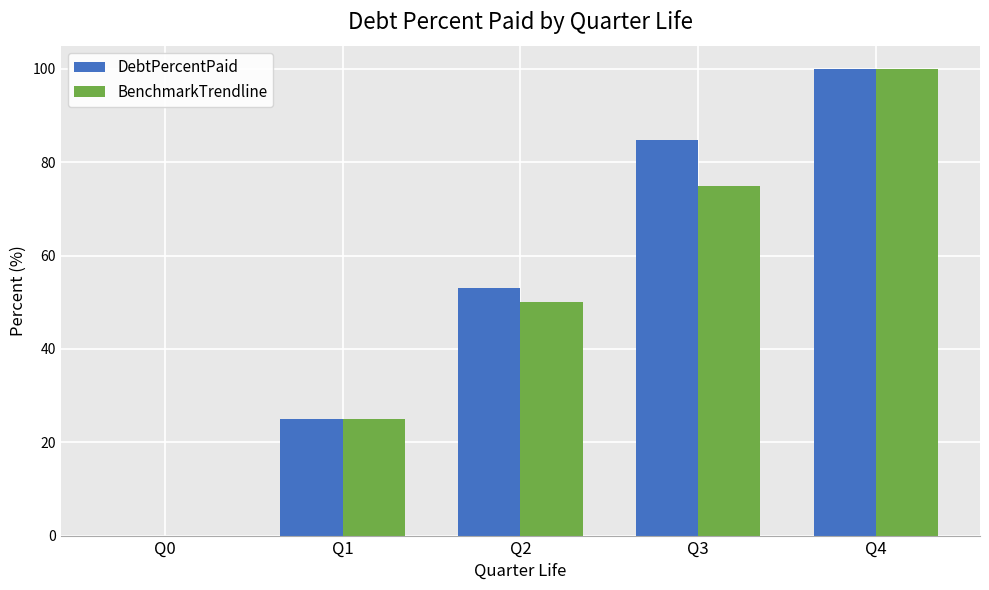

What is the maximum value shown in the chart?

100.0